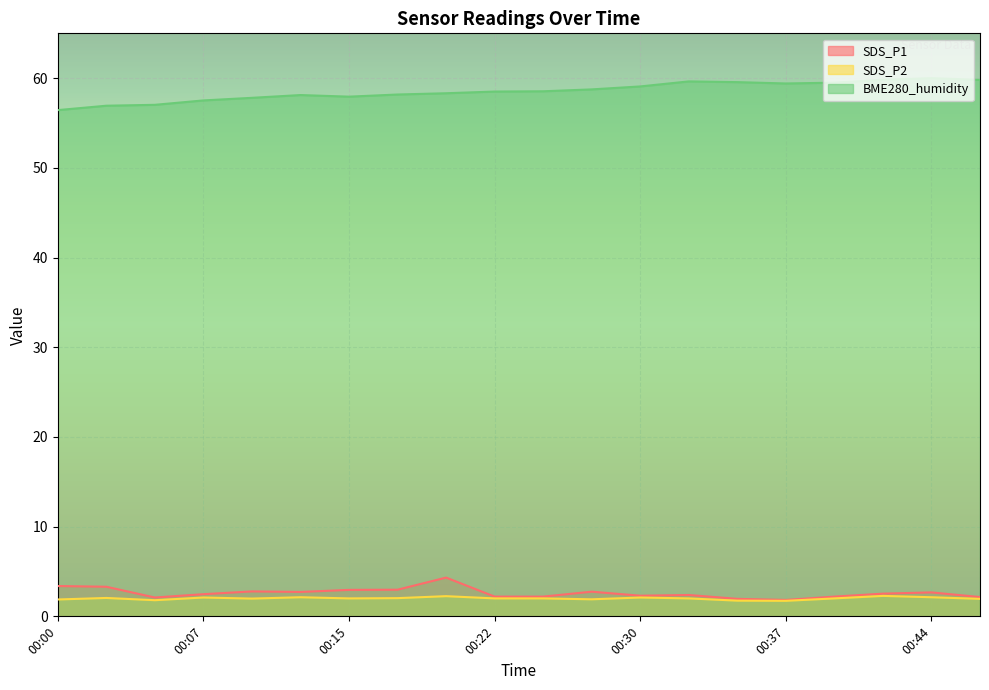

Where is SDS_P1 nearest to the value 3?

00:17